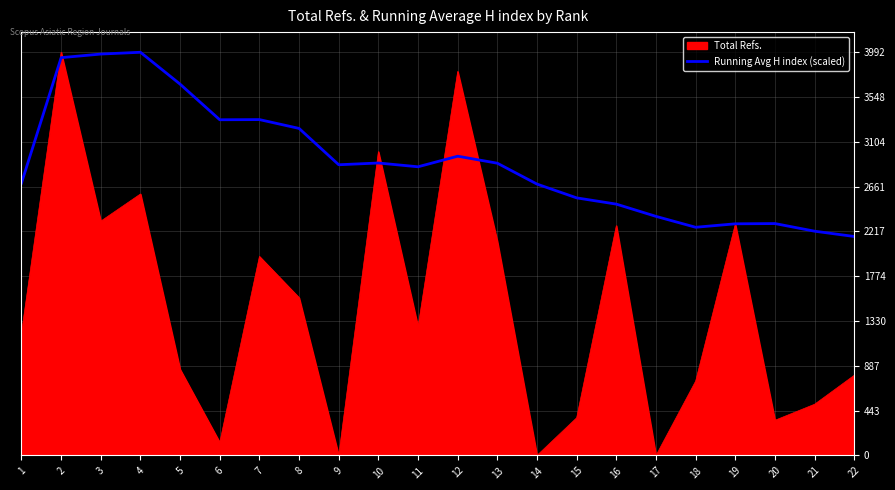

Rank the series by their average value, from lowest to highest.

Total Refs., Running Avg H index (scaled)